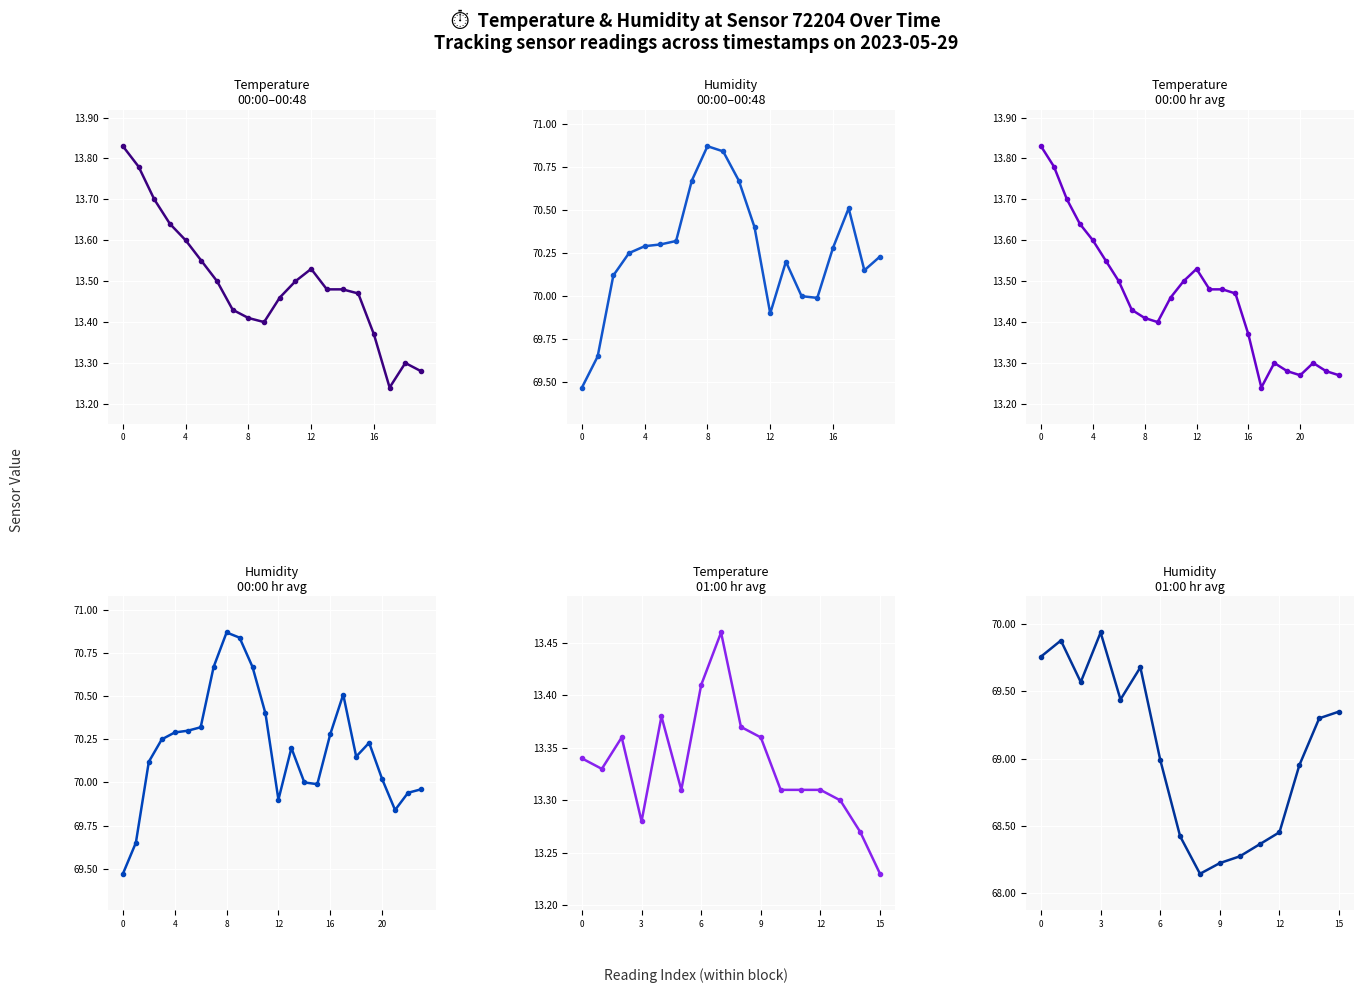

What is the smallest value displayed?

13.2